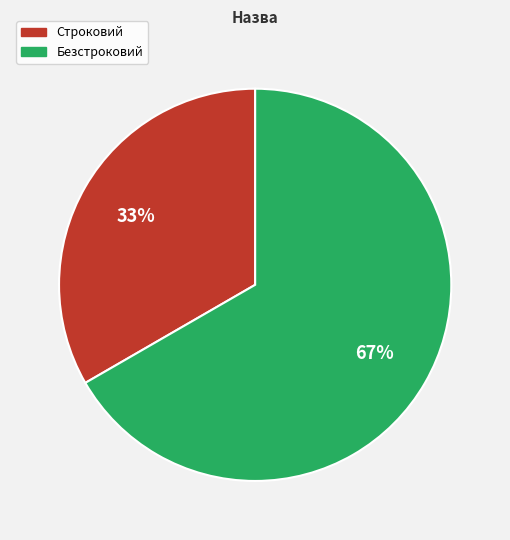

Combined, do Строковий and Безстроковий account for over 50%?

Yes